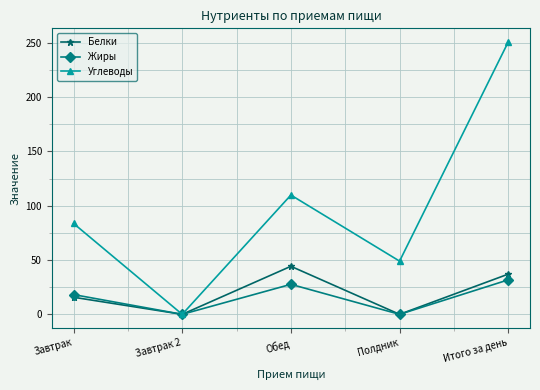

The value of Белки at Полдник is 0.0. True or false?

True